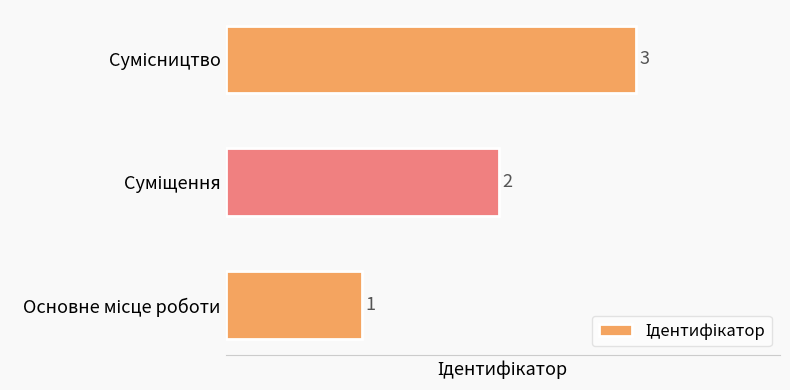

What is the sum of all values?

6